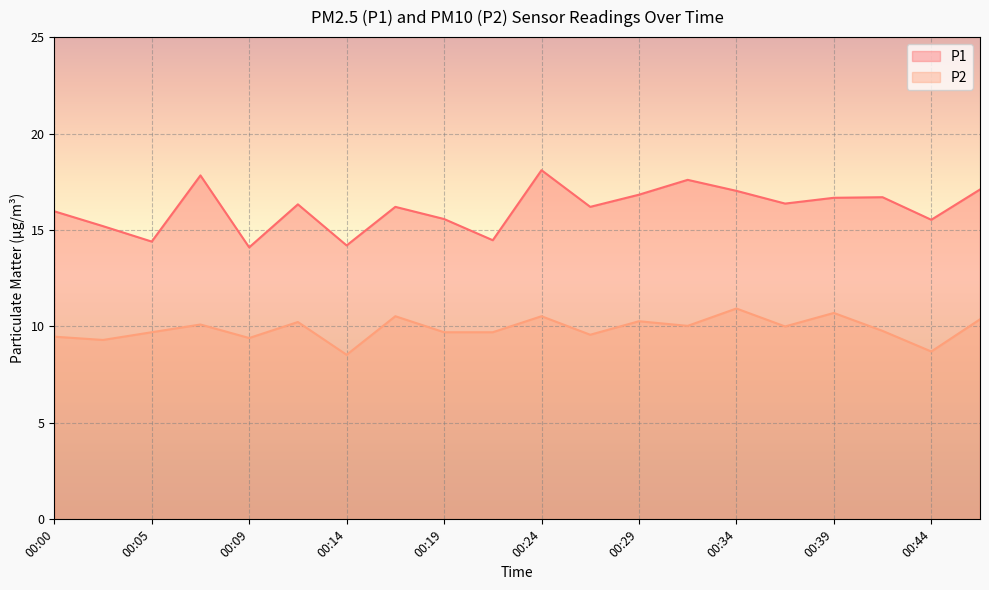

At which category does the chart reach its minimum across all series?

00:14